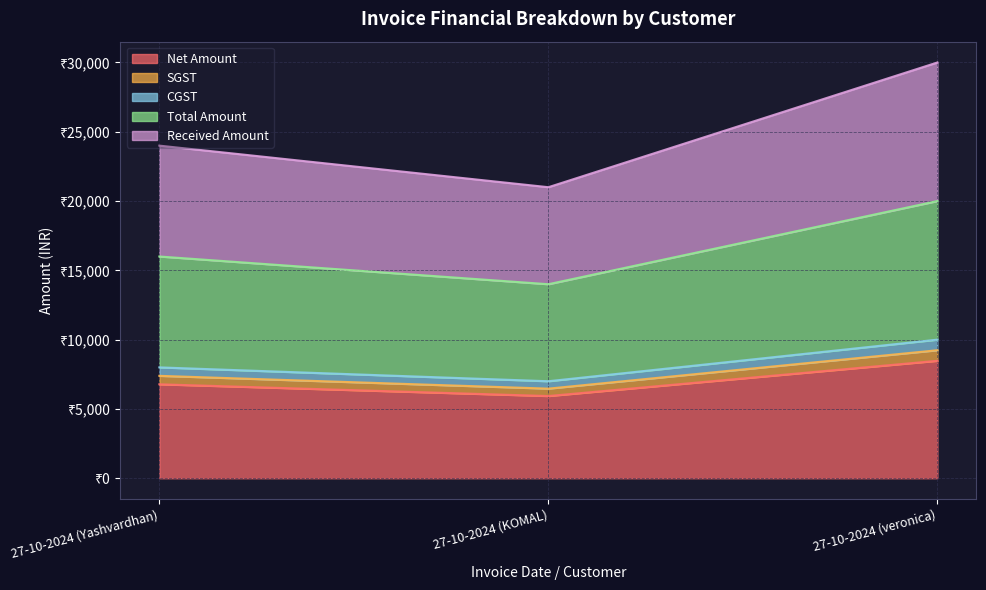

Between 27-10-2024 (KOMAL) and 27-10-2024 (Yashvardhan), which is larger?

27-10-2024 (Yashvardhan)